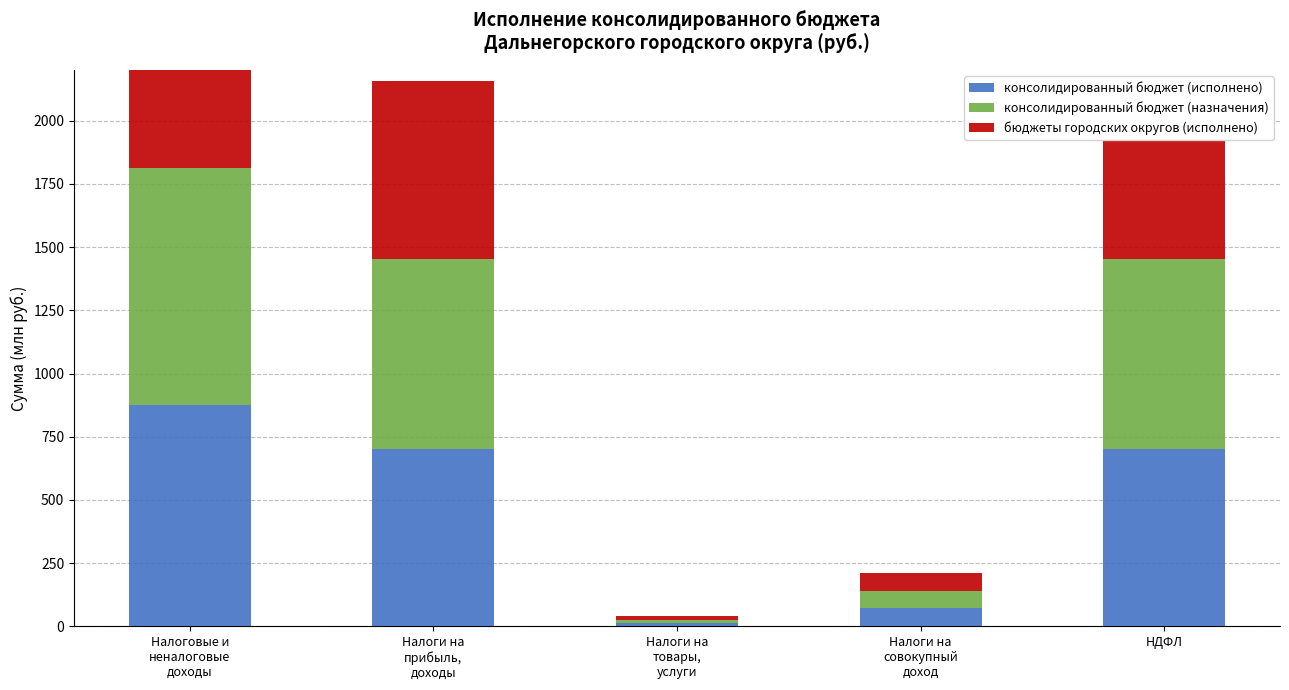

What is the maximum value for консолидированный бюджет (исполнено)?

874.4